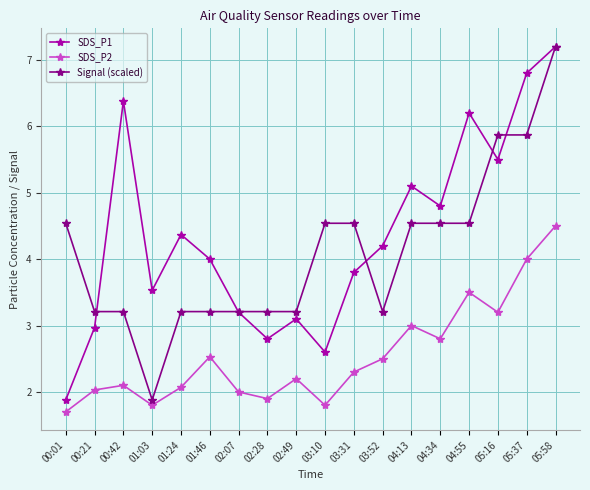

Reading right to left, extract all data points from this chart.

SDS_P1: 05:58=7.2	05:37=6.8	05:16=5.5	04:55=6.2	04:34=4.8	04:13=5.1	03:52=4.2	03:31=3.8	03:10=2.6	02:49=3.1	02:28=2.8	02:07=3.2	01:46=4.0	01:24=4.4	01:03=3.5	00:42=6.4	00:21=3.0	00:01=1.9
SDS_P2: 05:58=4.5	05:37=4.0	05:16=3.2	04:55=3.5	04:34=2.8	04:13=3.0	03:52=2.5	03:31=2.3	03:10=1.8	02:49=2.2	02:28=1.9	02:07=2.0	01:46=2.5	01:24=2.1	01:03=1.8	00:42=2.1	00:21=2.0	00:01=1.7
Signal (scaled): 05:58=7.2	05:37=5.9	05:16=5.9	04:55=4.5	04:34=4.5	04:13=4.5	03:52=3.2	03:31=4.5	03:10=4.5	02:49=3.2	02:28=3.2	02:07=3.2	01:46=3.2	01:24=3.2	01:03=1.9	00:42=3.2	00:21=3.2	00:01=4.5